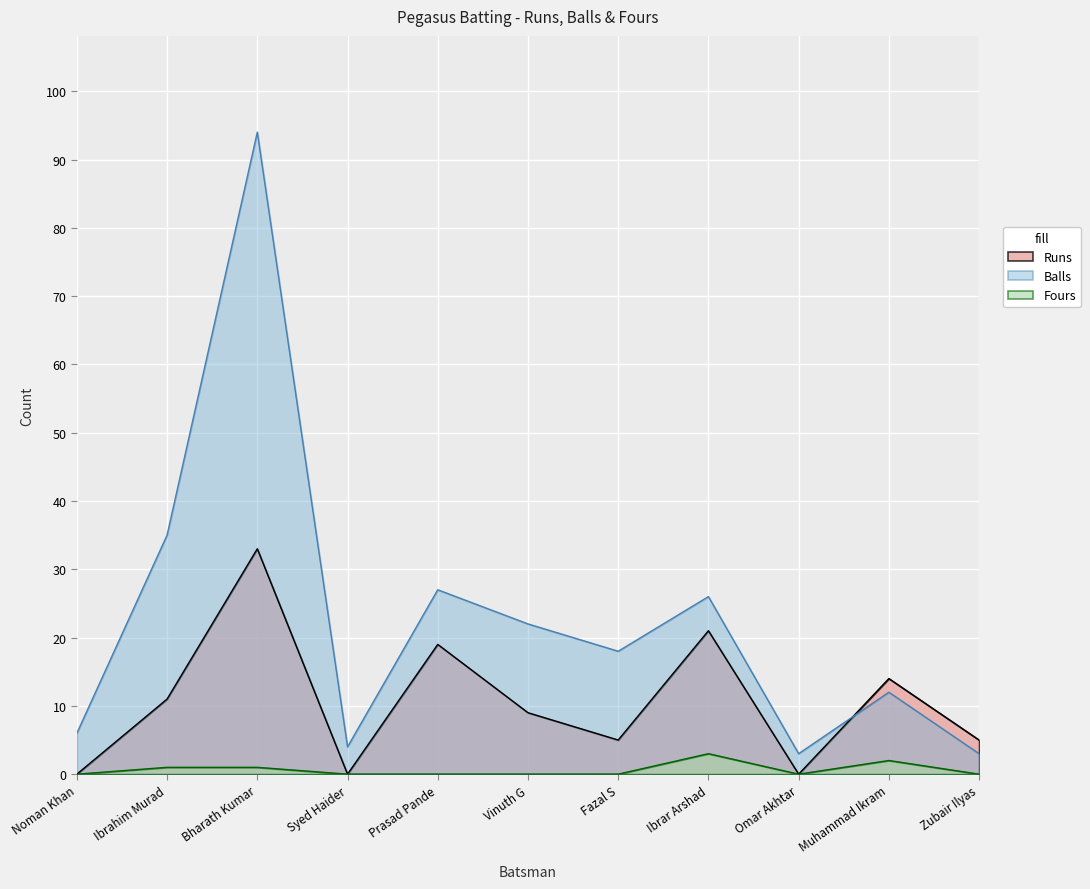

Reading right to left, transcribe all the data shown in this chart.

Runs: 5	14	0	21	5	9	19	0	33	11	0
Balls: 3	12	3	26	18	22	27	4	94	35	6
Fours: 0	2	0	3	0	0	0	0	1	1	0